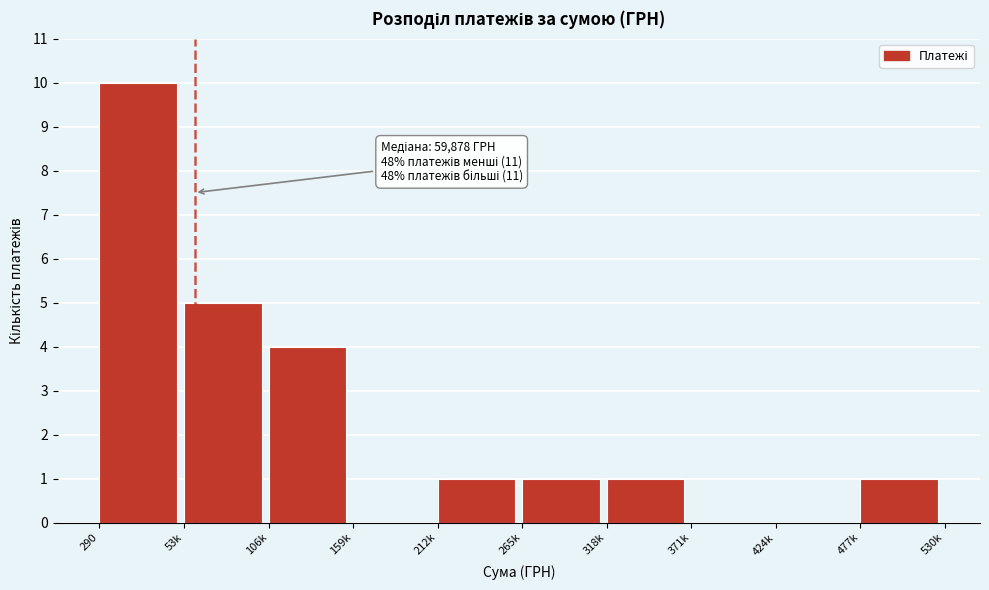

Reading left to right, what are all the values shown in this chart?

290=10	53k=5	106k=4	159k=0	212k=1	265k=1	318k=1	371k=0	424k=0	477k=1